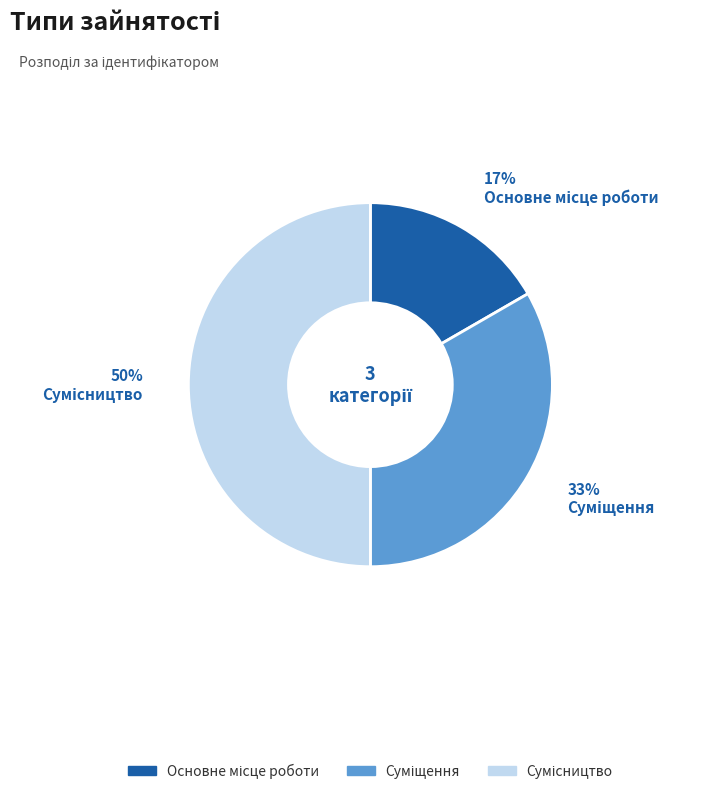

Count the number of slices in the pie.

3